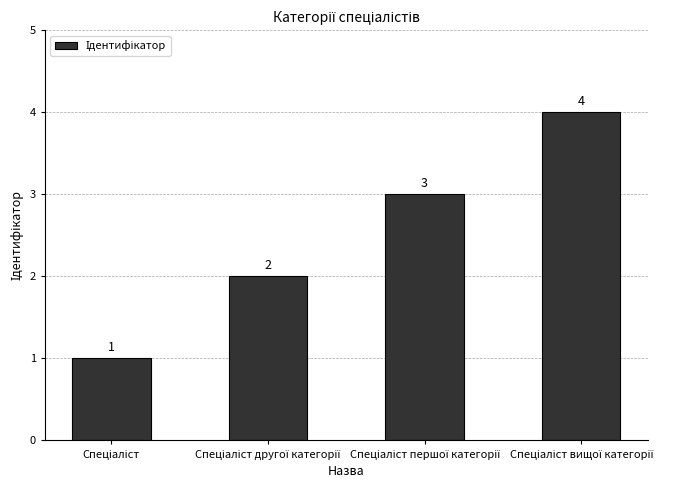

What is the value of the 4th bar from the left?

4